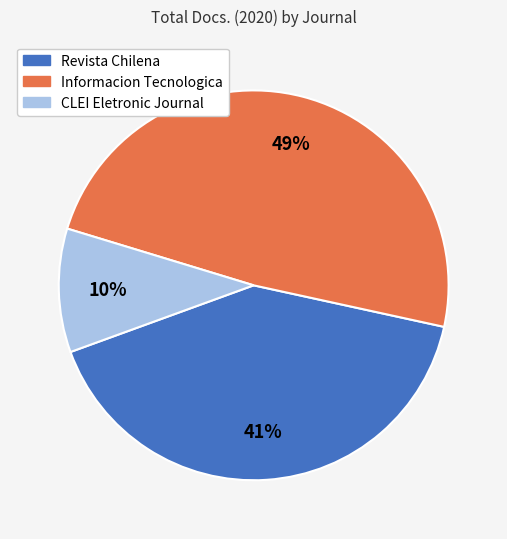

Does any single category account for the majority?

No